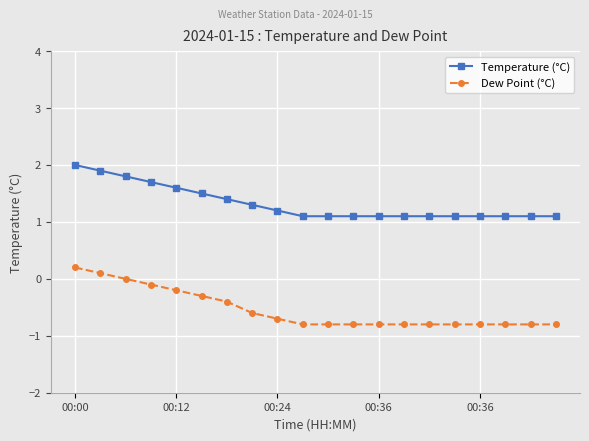

True or false: Dew Point (°C) and Temperature (°C) cross at least once.

False